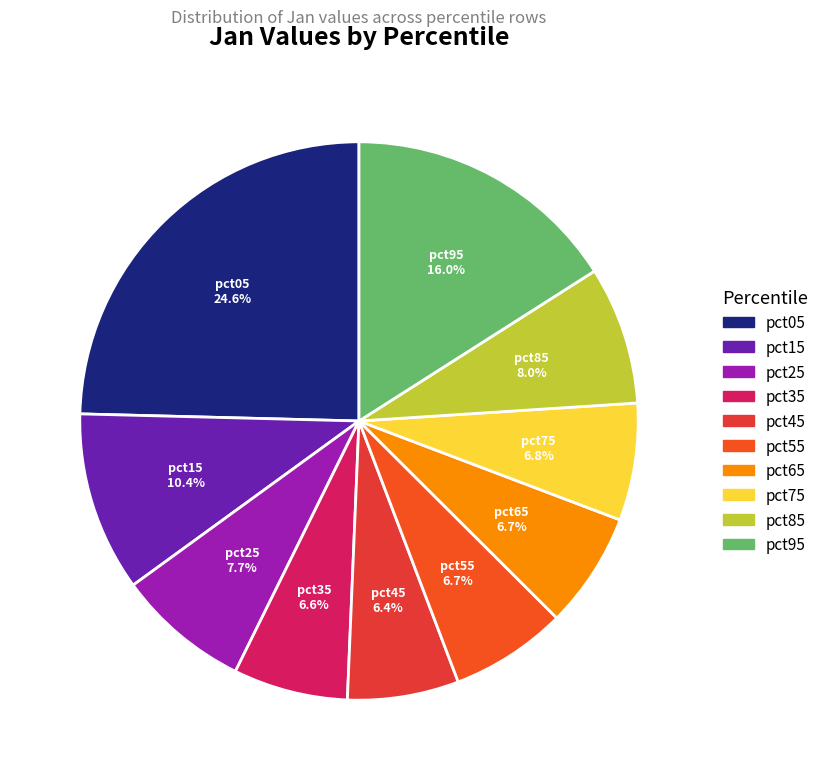

Is there a majority slice in this chart?

No